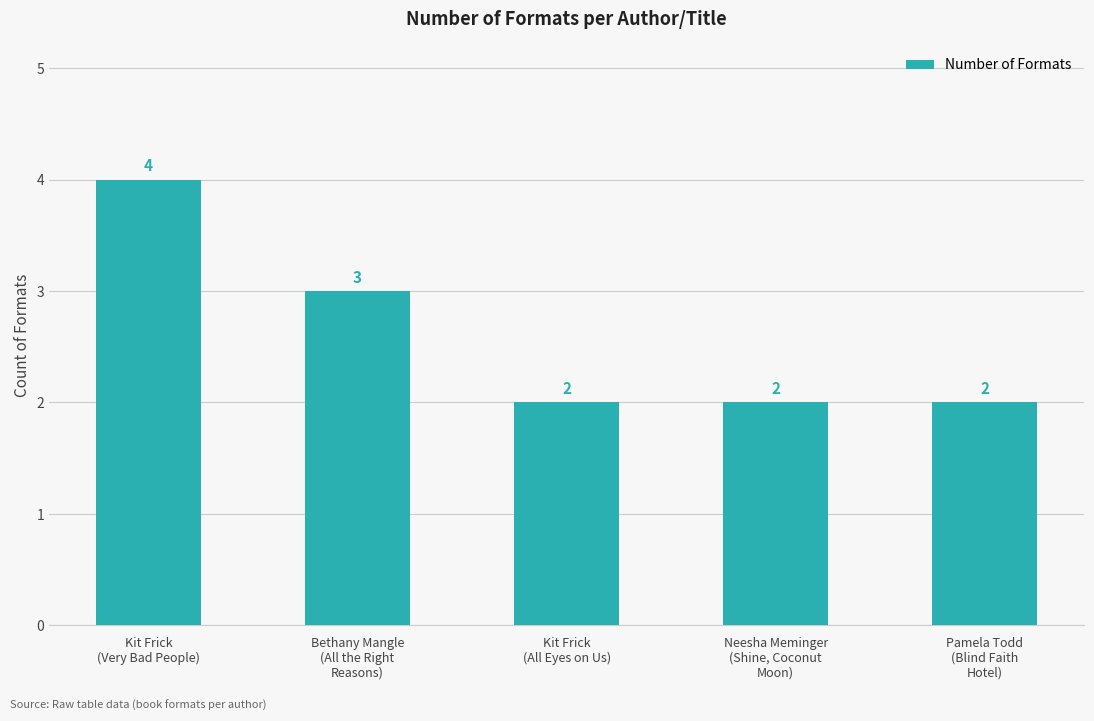

Reading left to right, extract all data points from this chart.

4	3	2	2	2